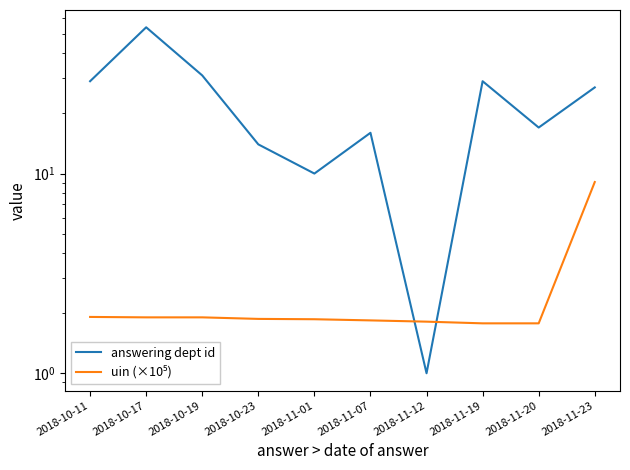

The uin (×10⁵) series shows 1.8 at 2018-11-12. True or false?

True